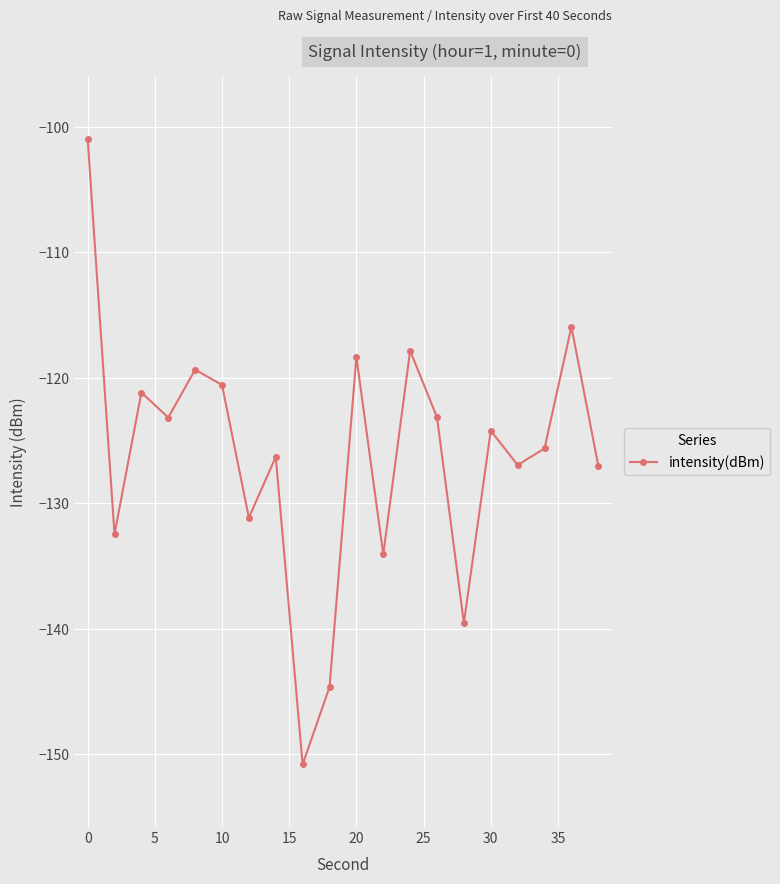

What is the maximum value shown in the chart?

-100.9